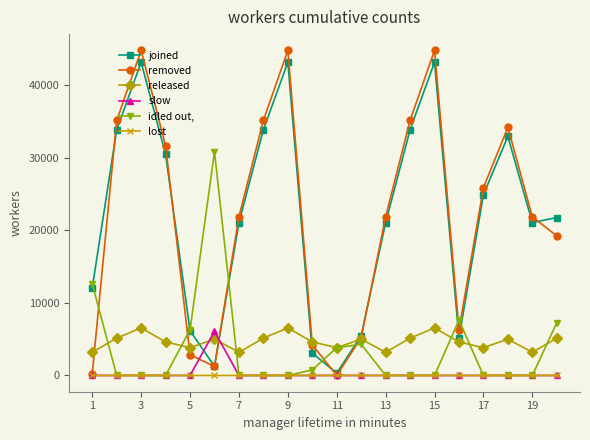

Count the number of data series in this chart.

6